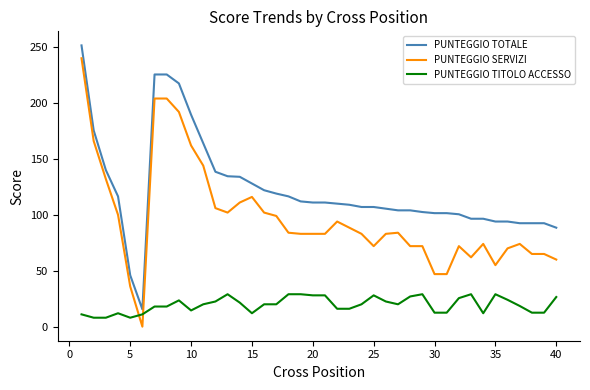

How many positive values does the PUNTEGGIO SERVIZI series have?

39